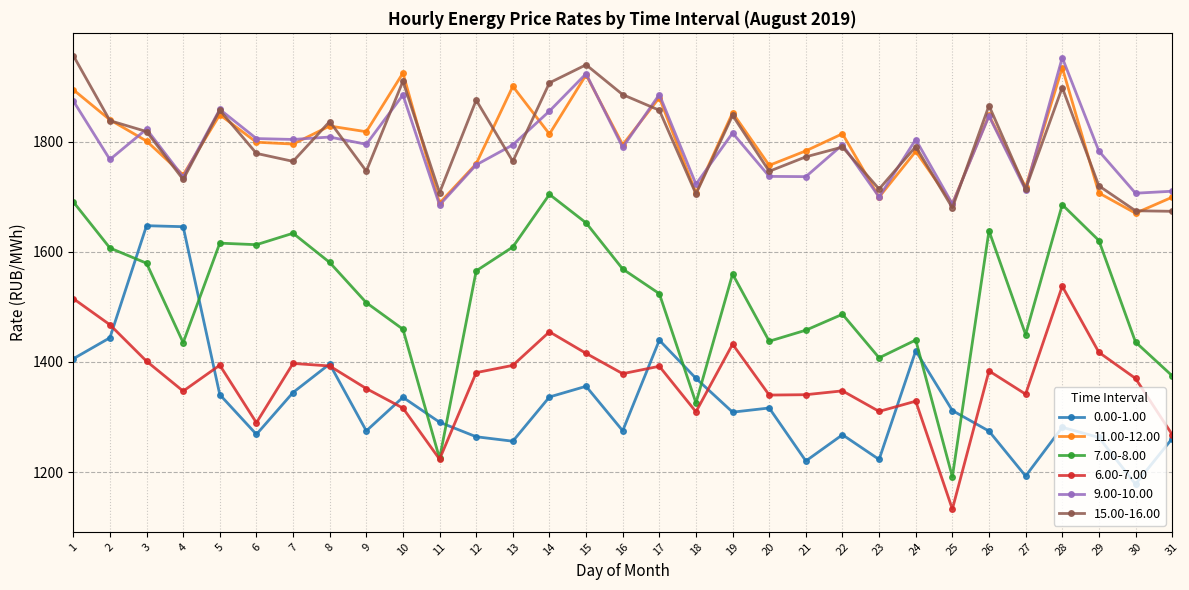

What value does the 9.00-10.00 series have at 4?

1735.8